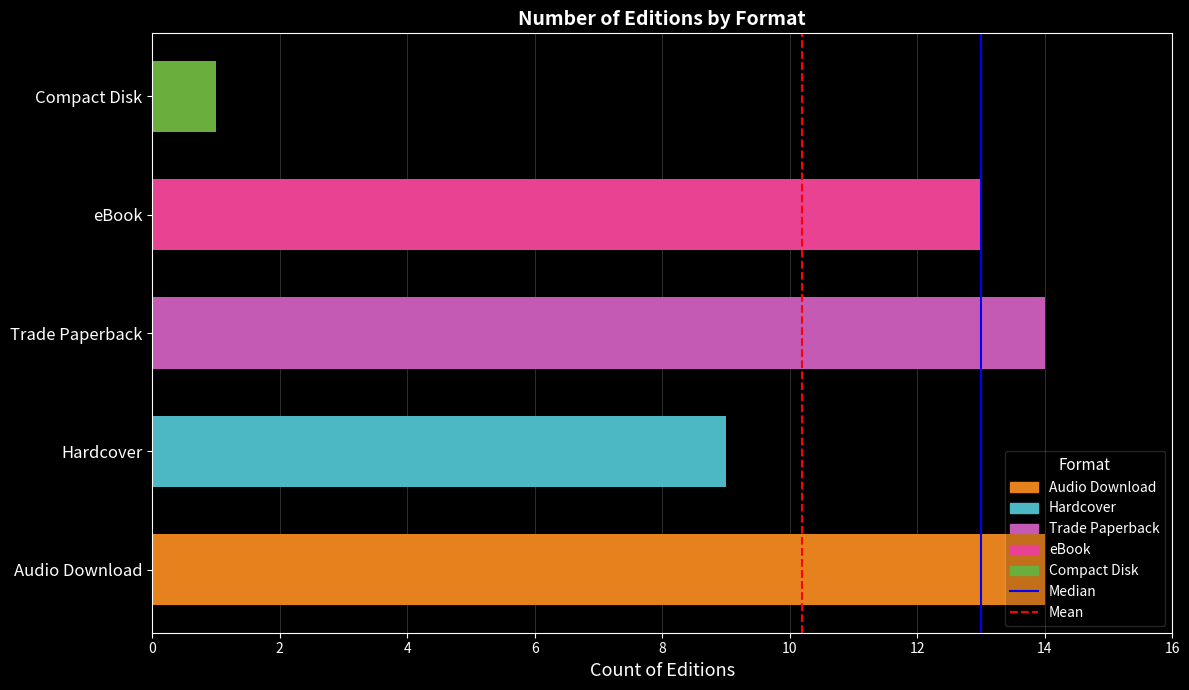

At 2, list the series in order from largest to smallest.

Median, Mean